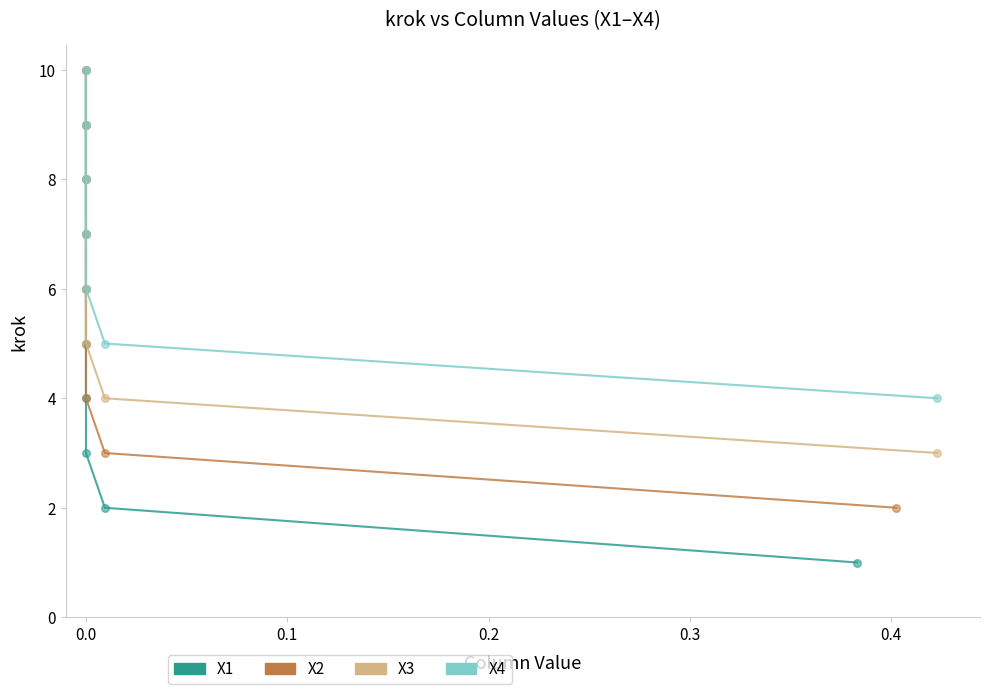

Which series contains the lowest Y value?

X1